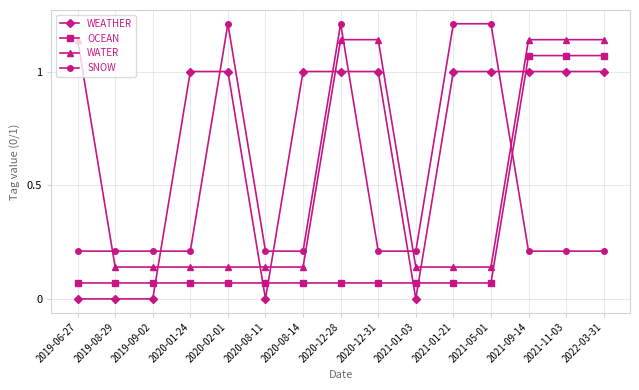

True or false: SNOW and WATER cross at least once.

True